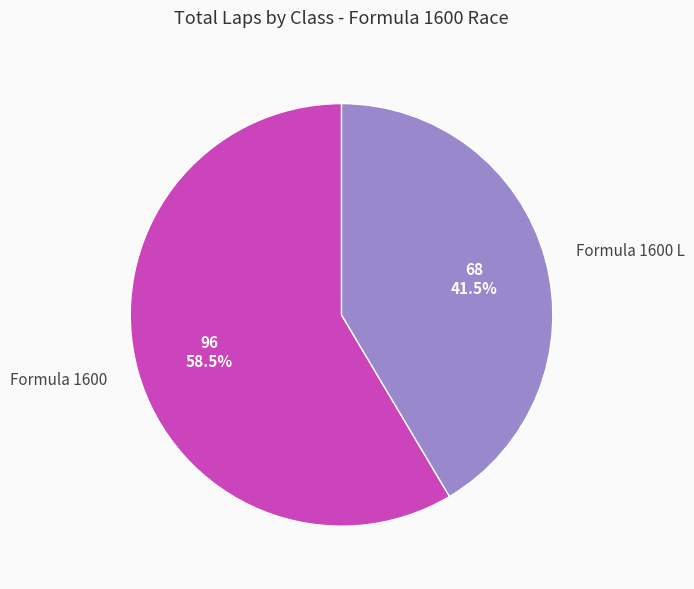

Combined, what portion of the pie is Formula 1600 and Formula 1600 L?

100.0%